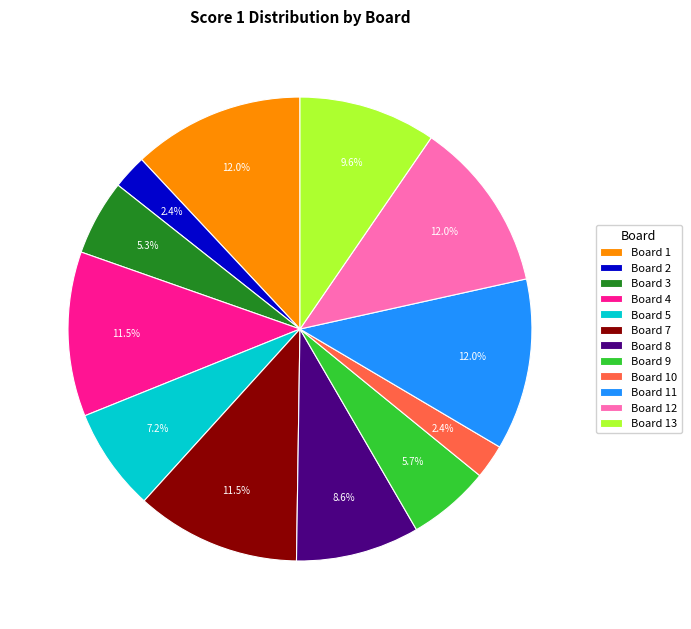

Is Board 4 the majority of the pie?

No